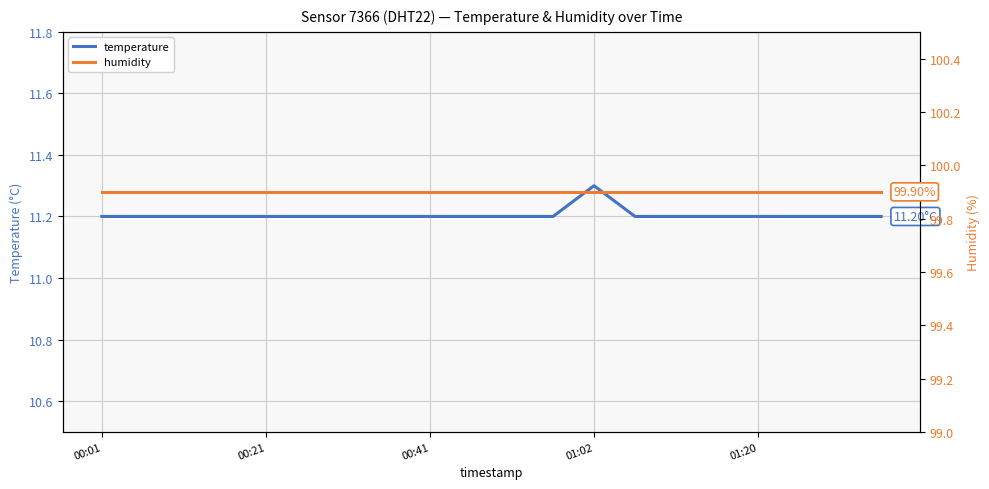

The temperature series shows 19.3 at 00:41. True or false?

False